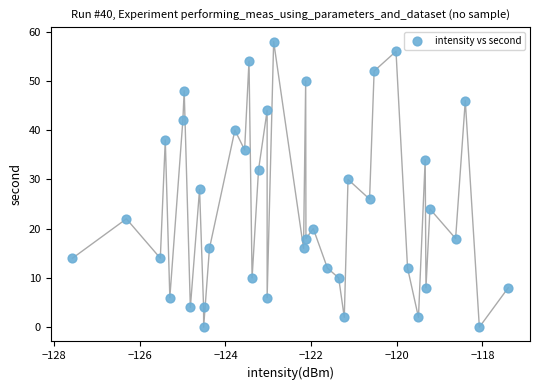

What is the range of Y values (max minus min)?

58